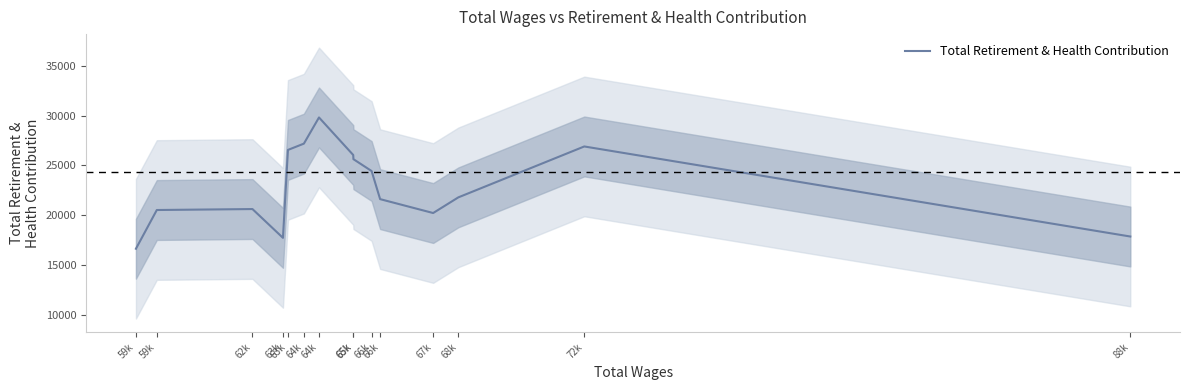

How many distinct data groups are displayed?

1